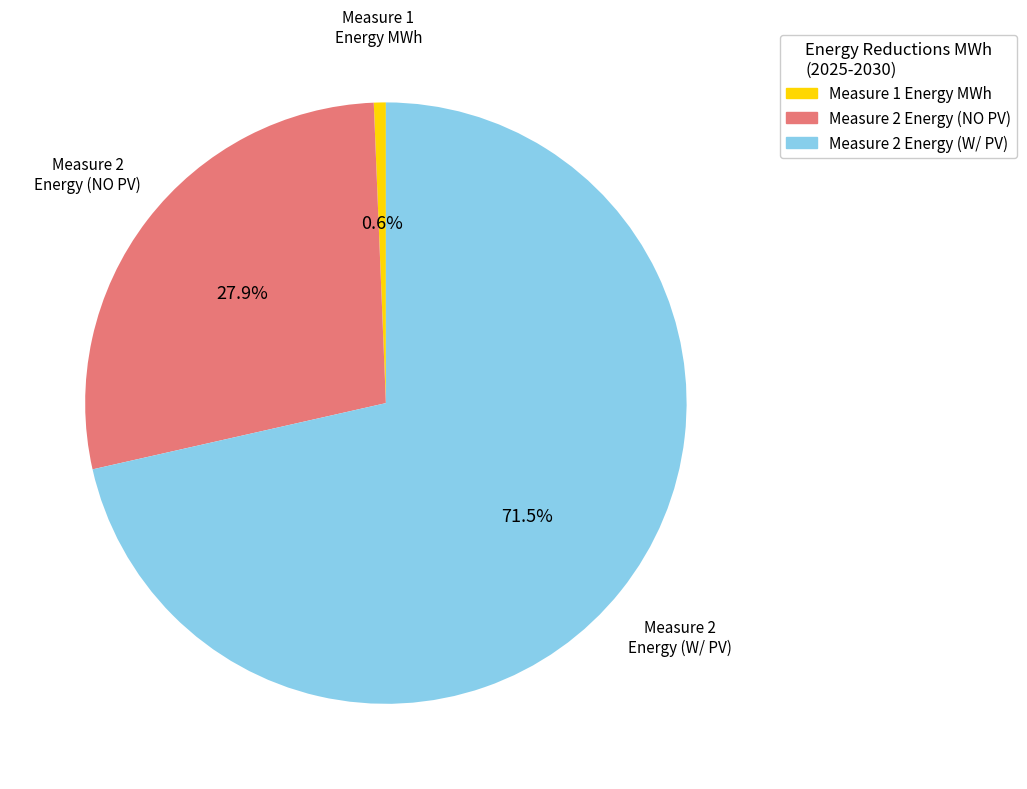

Is there a majority slice in this chart?

Yes